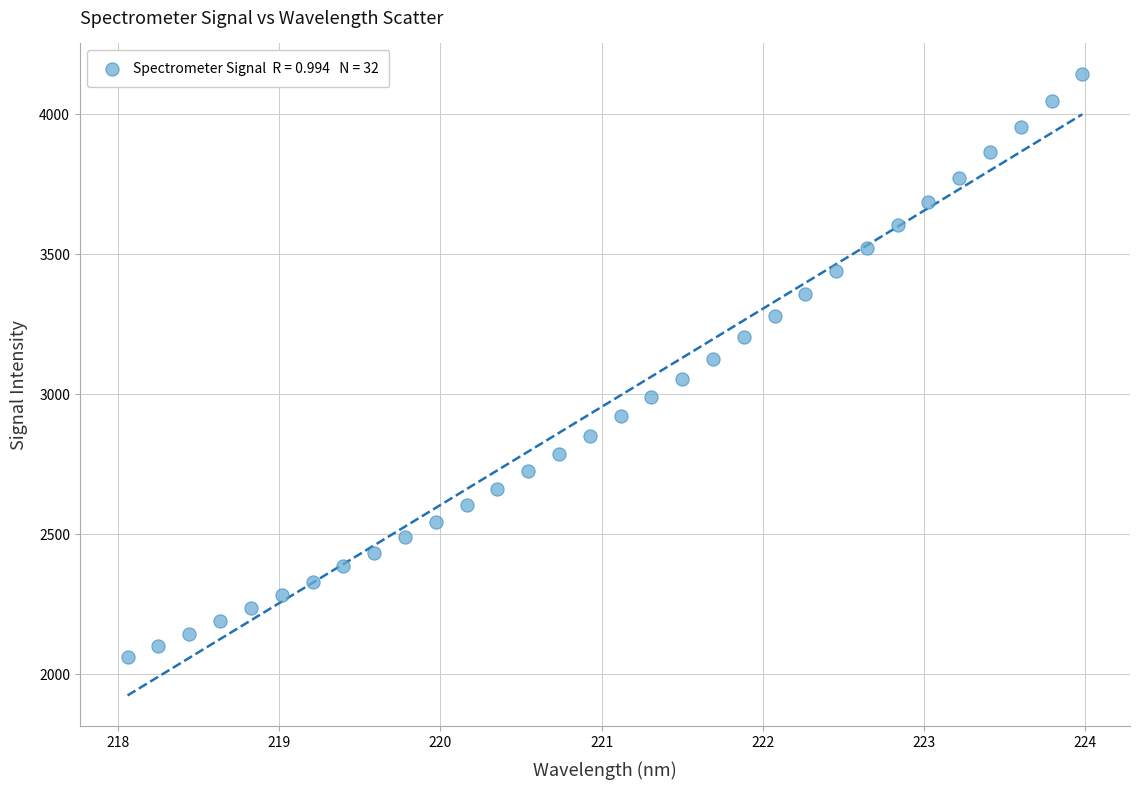

What is the range of X values (max minus min)?

5.9